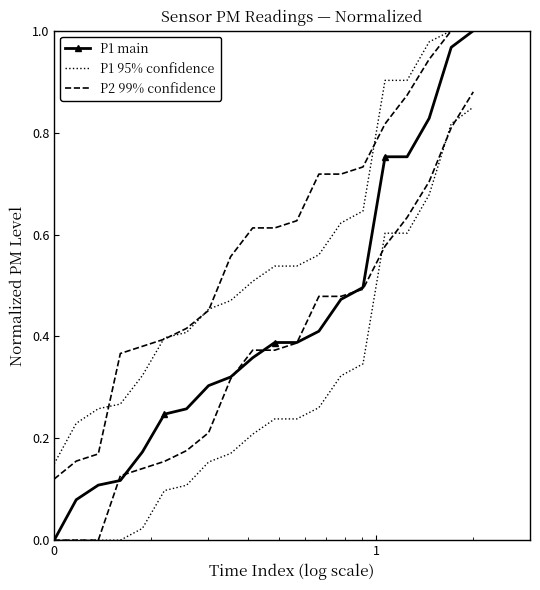

True or false: P2 99% confidence and P1 main intersect in this chart.

False